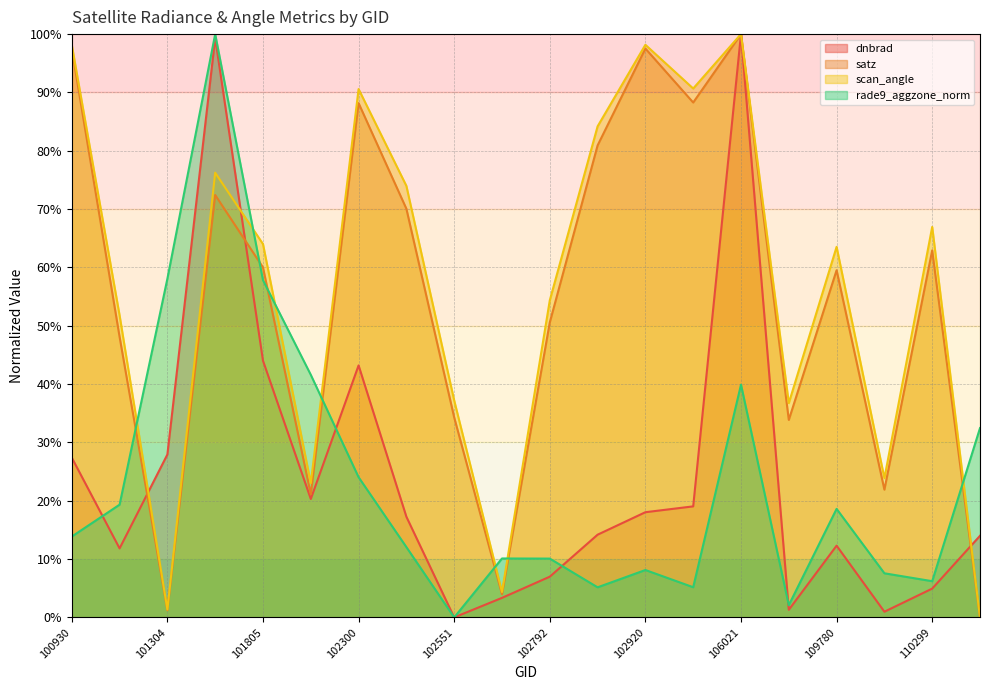

Reading left to right, extract all data points from this chart.

dnbrad: 100930=27.4	101181=11.8	101304=27.9	101552=99.3	101805=44.0	102056=20.3	102300=43.2	102430=17.3	102551=0.0	102671=3.3	102792=7.0	102912=14.2	102920=18.0	104229=19.0	106021=100.0	108015=1.3	109780=12.3	110127=1.0	110299=4.9	113013=14.0
satz: 100930=97.5	101181=48.1	101304=1.2	101552=72.4	101805=60.0	102056=21.1	102300=88.2	102430=70.1	102551=34.3	102671=4.0	102792=50.6	102912=80.9	102920=97.5	104229=88.3	106021=100.0	108015=33.9	109780=59.5	110127=21.9	110299=62.9	113013=0.0
scan_angle: 100930=98.1	101181=51.8	101304=1.4	101552=76.2	101805=64.0	102056=23.0	102300=90.6	102430=74.0	102551=37.2	102671=4.4	102792=54.4	102912=84.2	102920=98.2	104229=90.7	106021=100.0	108015=36.7	109780=63.5	110127=23.9	110299=66.9	113013=0.0
rade9_aggzone_norm: 100930=13.9	101181=19.3	101304=58.1	101552=100.0	101805=57.8	102056=41.6	102300=24.0	102430=12.1	102551=0.0	102671=10.1	102792=10.1	102912=5.2	102920=8.1	104229=5.2	106021=39.9	108015=2.1	109780=18.6	110127=7.6	110299=6.2	113013=32.5